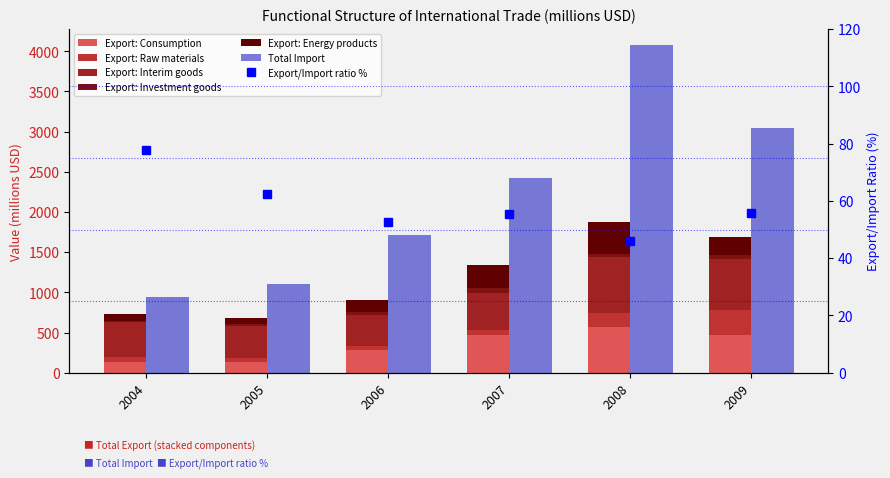

Reading left to right, transcribe all the data shown in this chart.

941.0	1101.3	1718.2	2417.0	4072.4	3040.2